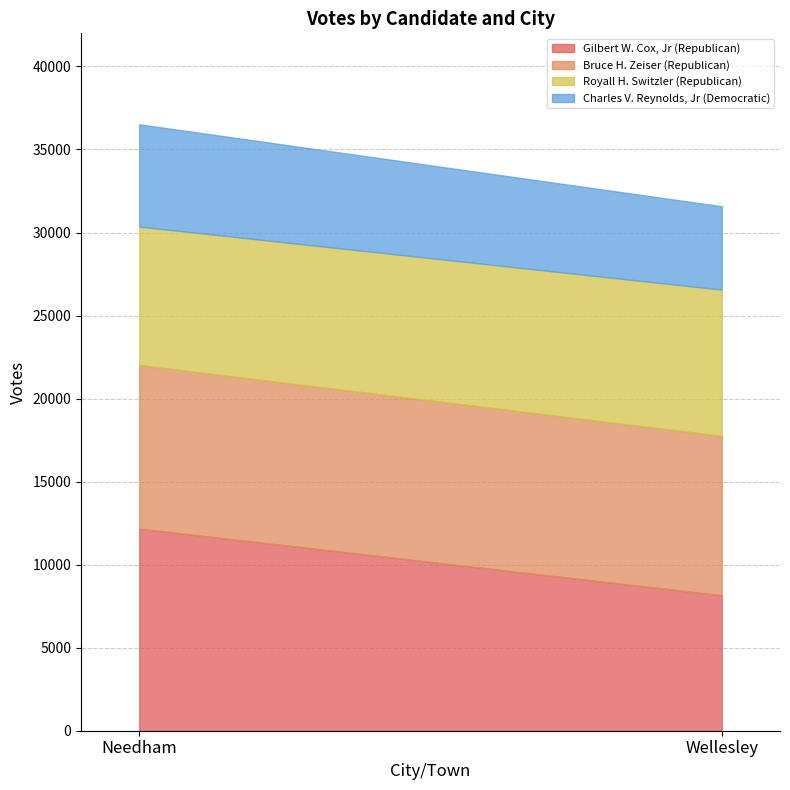

Which series has the largest total across all categories?

Gilbert W. Cox, Jr (Republican)